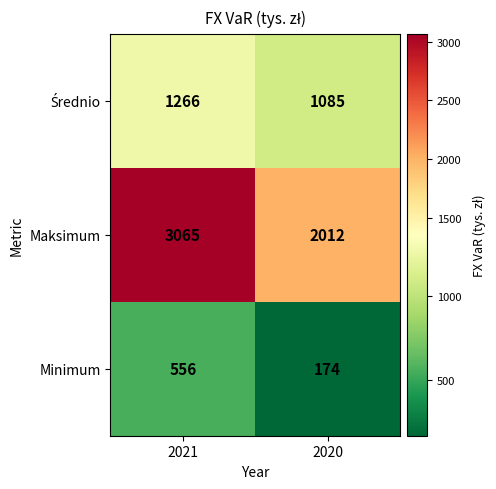

What is the smallest value displayed?

174